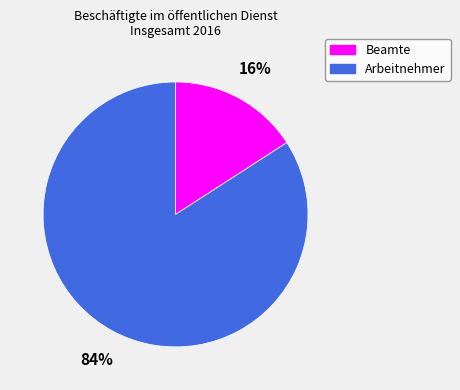

To the nearest percent, what portion does Beamte represent?

16%